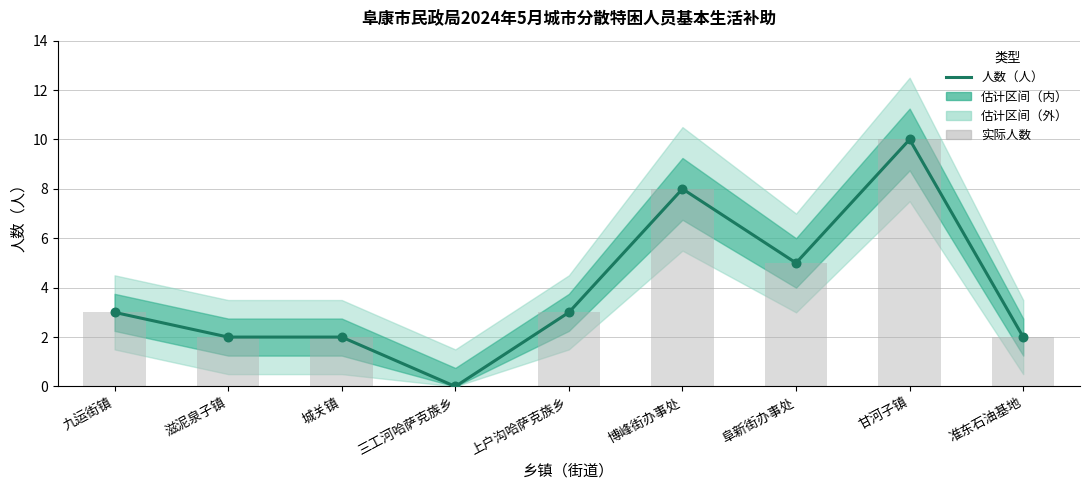

Is the value of 人数（人） at 滋泥泉子镇 greater than the value of 实际人数 at 城关镇?

No